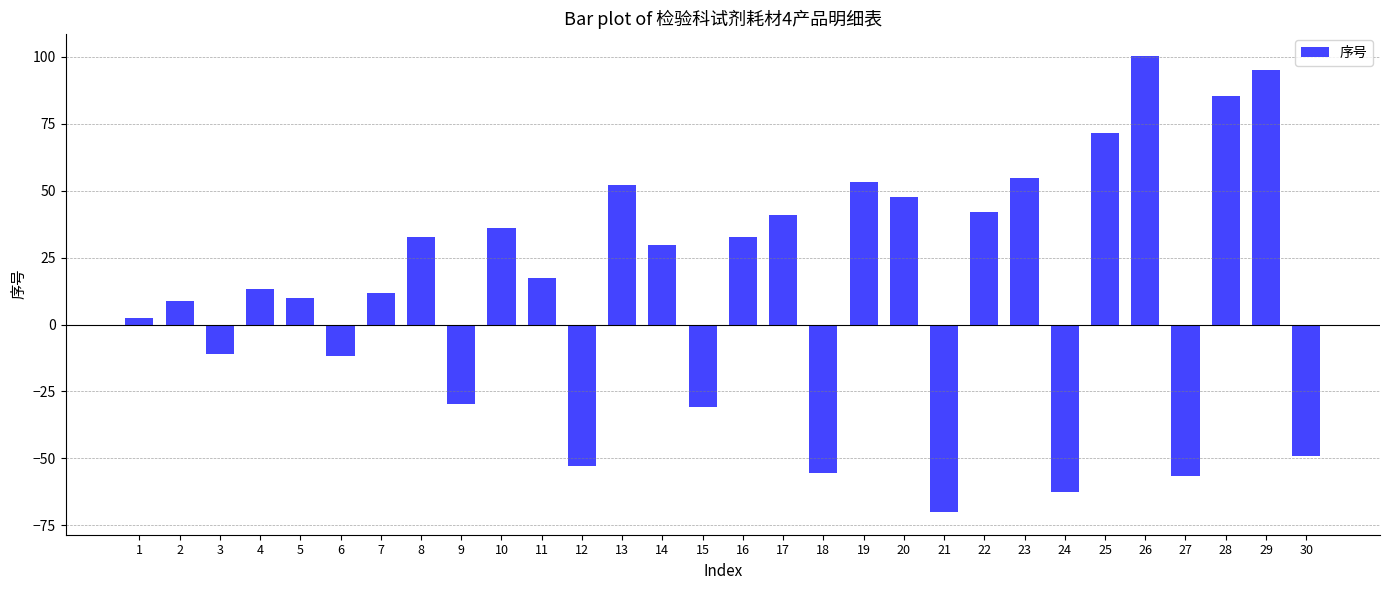

What is the smallest value displayed?

-70.0